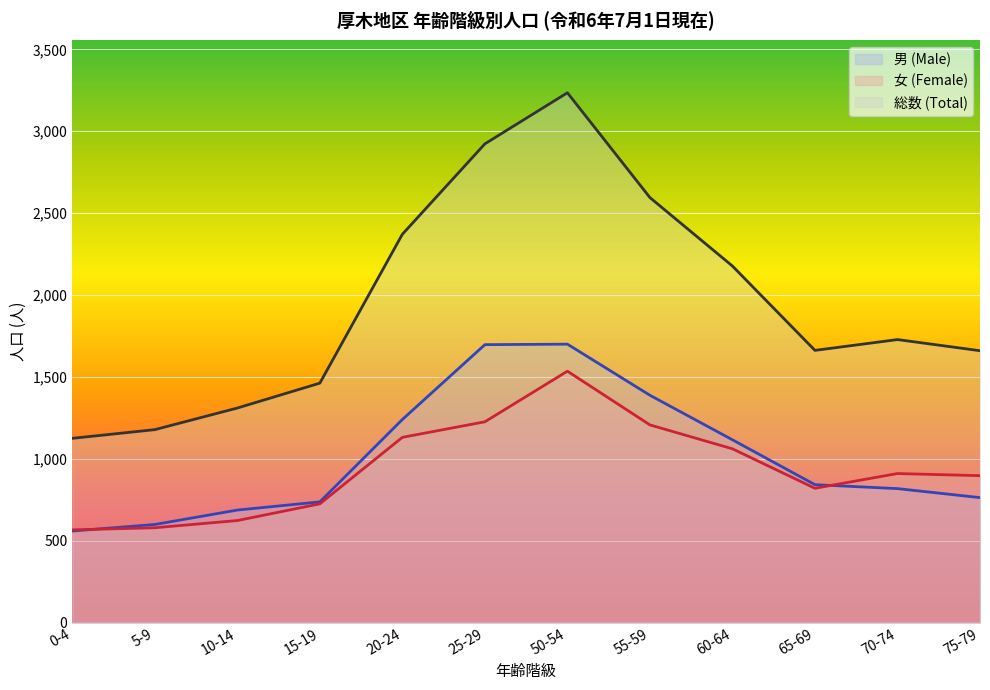

Is it true that 男 (Male) equals 842 at 65-69?

True